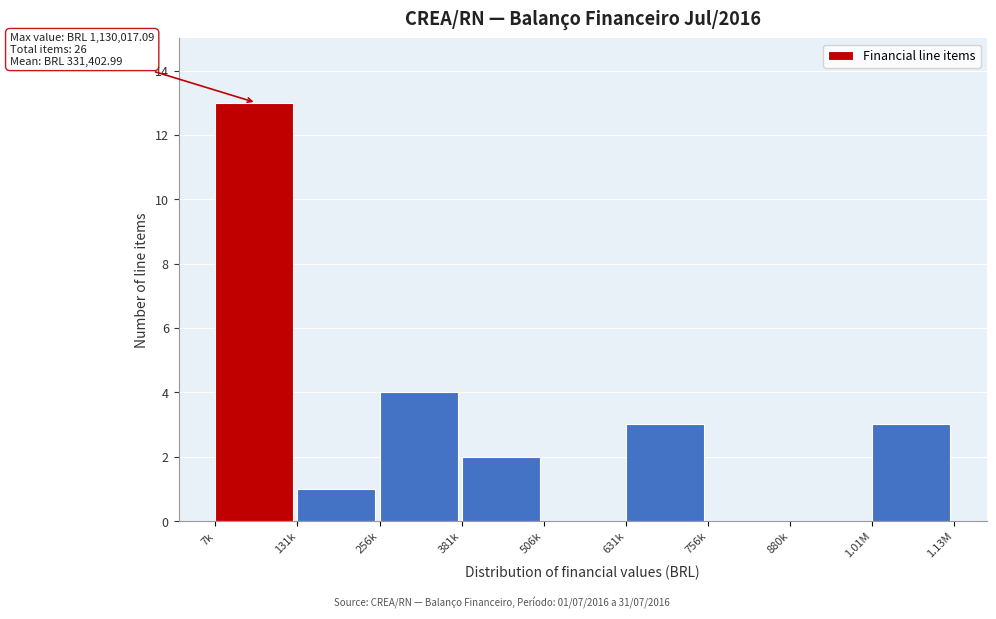

Reading right to left, what are all the values shown in this chart?

1.01M=3	880k=0	756k=0	631k=3	506k=0	381k=2	256k=4	131k=1	7k=13